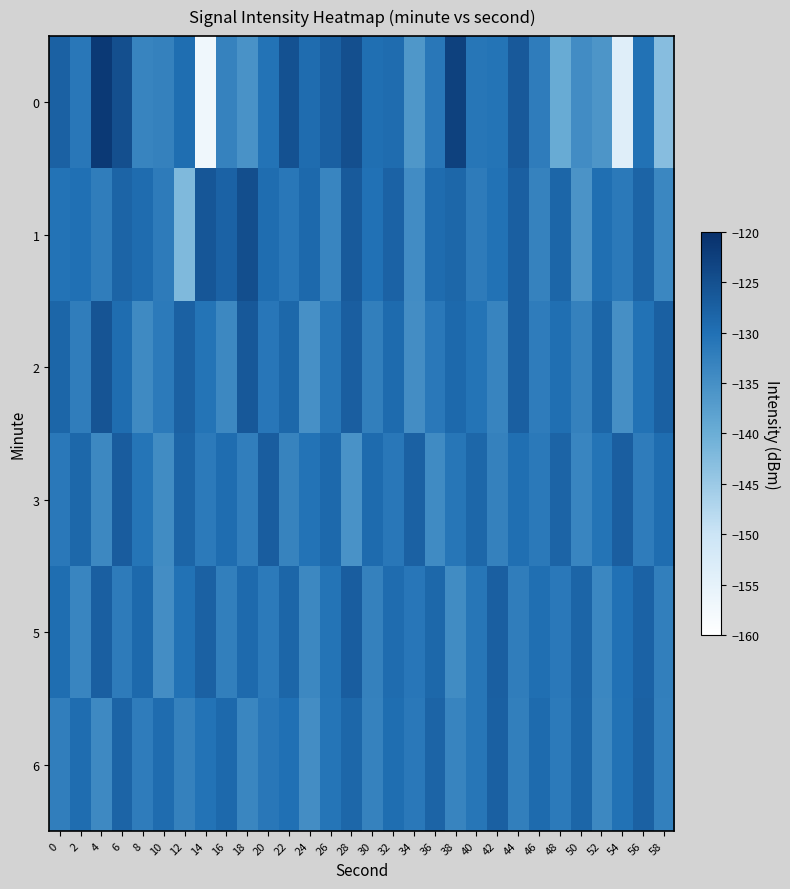

Count the number of data series in this chart.

6